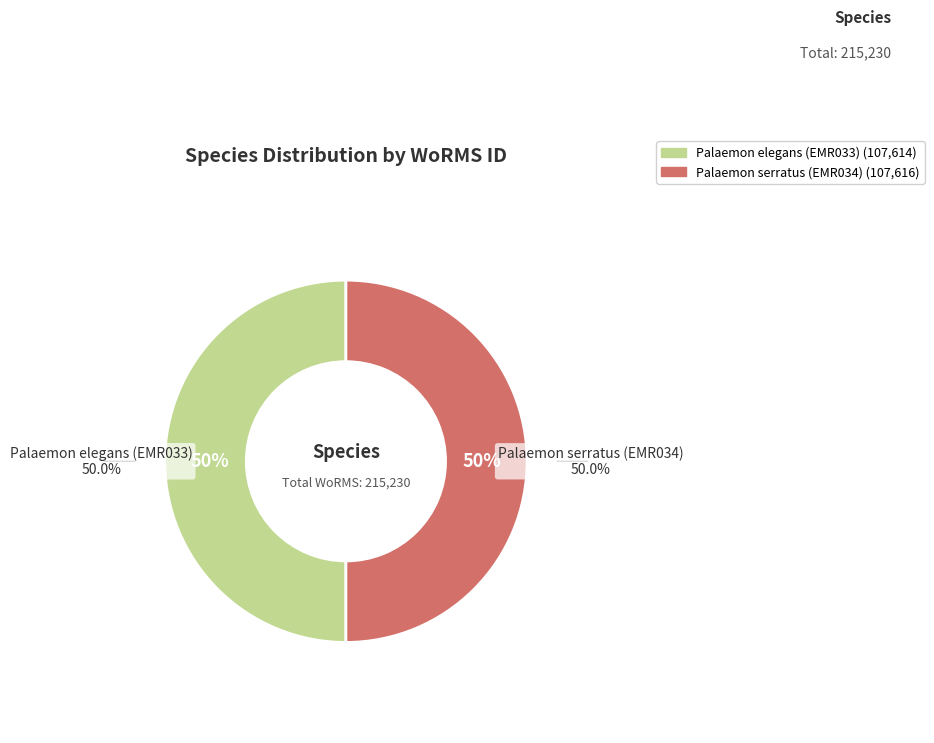

Between Palaemon serratus (EMR034) and Palaemon elegans (EMR033), which is larger?

Palaemon serratus (EMR034)